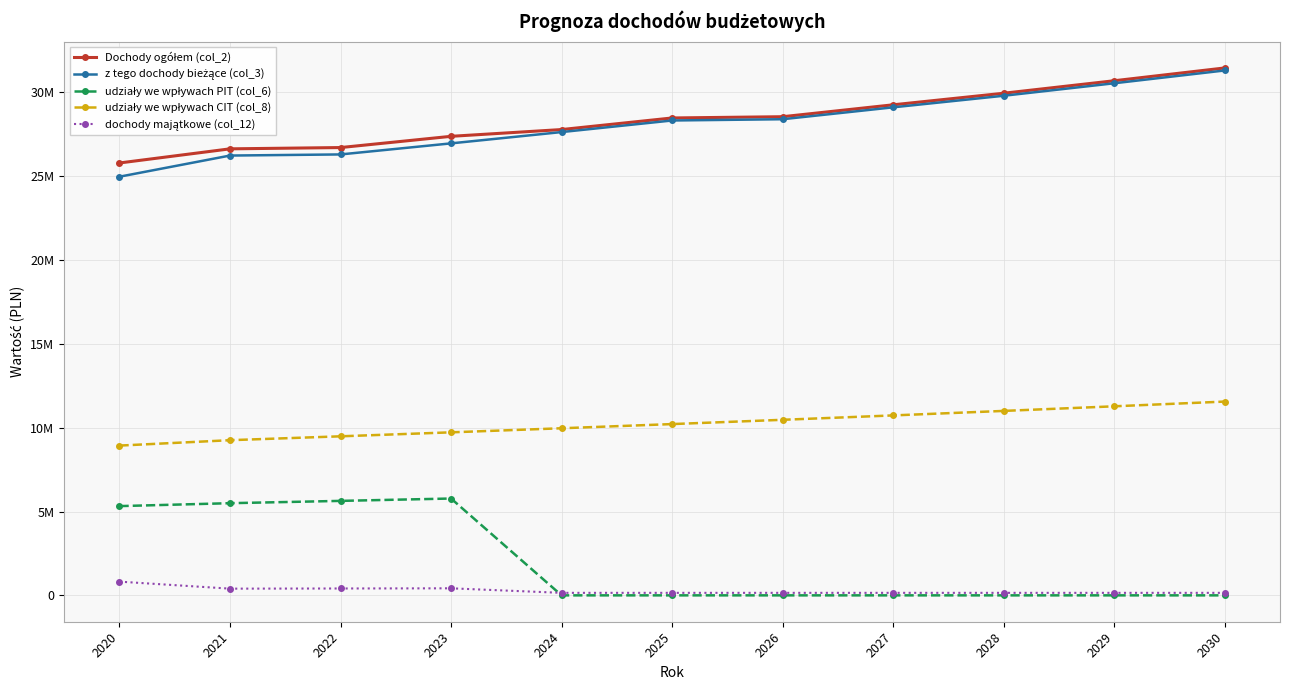

Between 2020 and 2030, which is larger?

2030